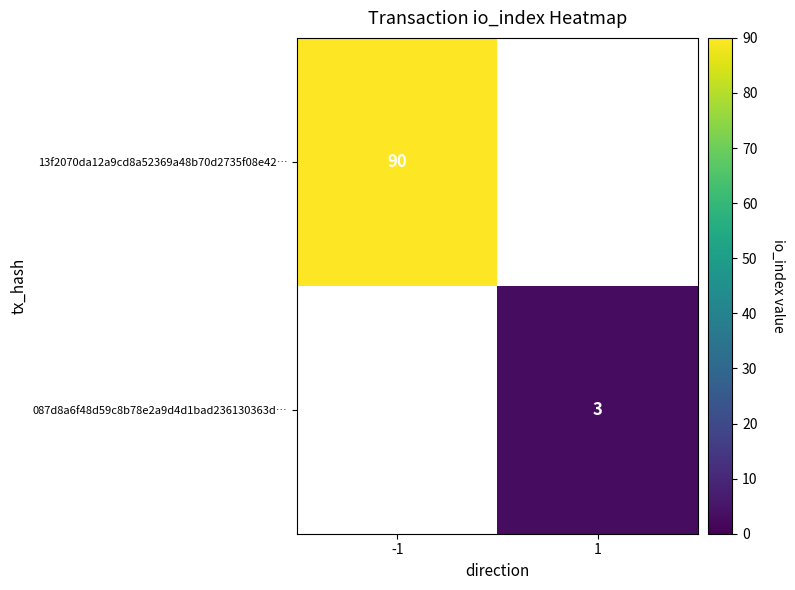

Is the value of 087d8a6f48d59c8b78e2a9d4d1bad236130363d… at 1 greater than the value of 13f2070da12a9cd8a52369a48b70d2735f08e42… at -1?

No